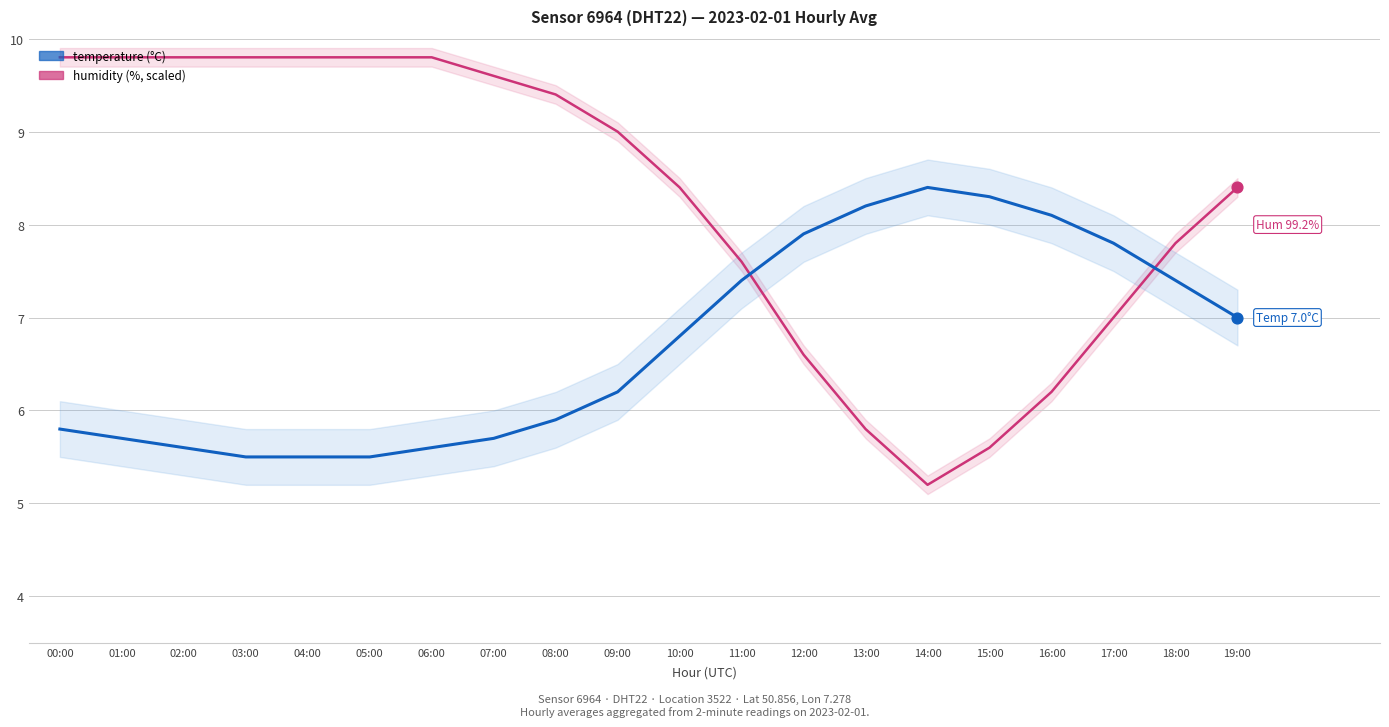

Which series has the largest total across all categories?

humidity